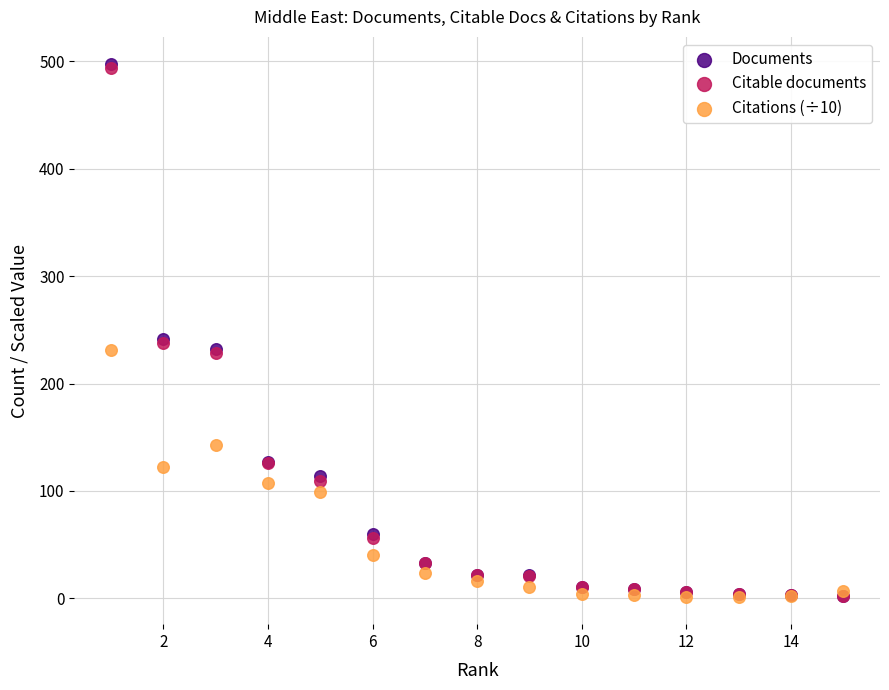

Which series has the largest Y range (max minus min)?

Documents